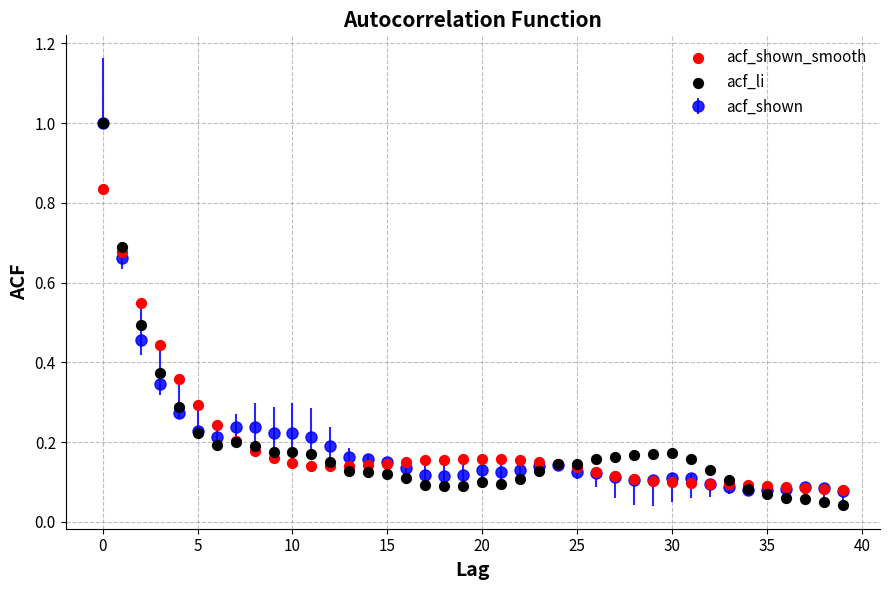

Which series has the widest spread of Y values?

acf_li